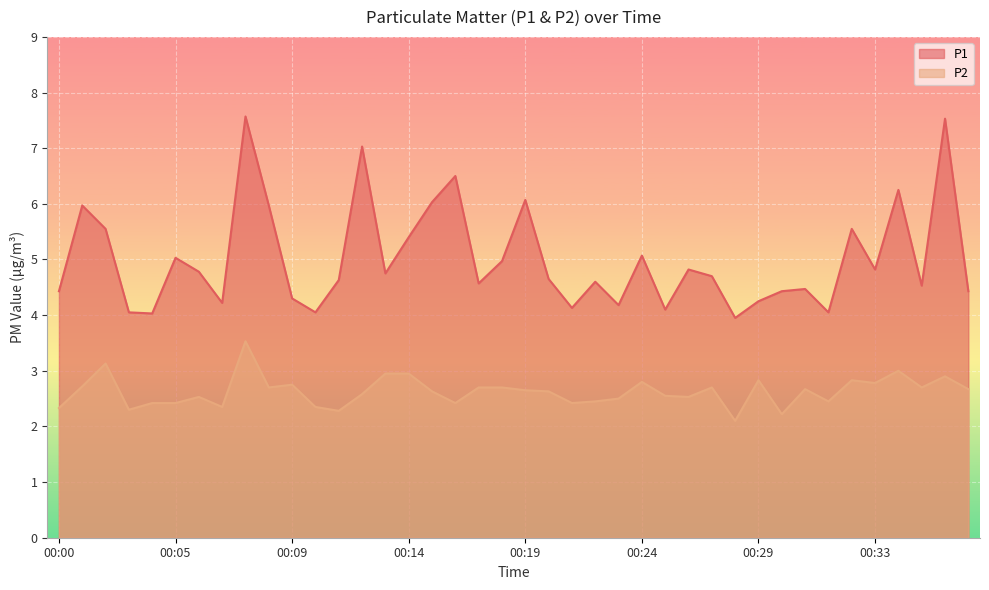

At how many categories does at least one series exceed 5?

14